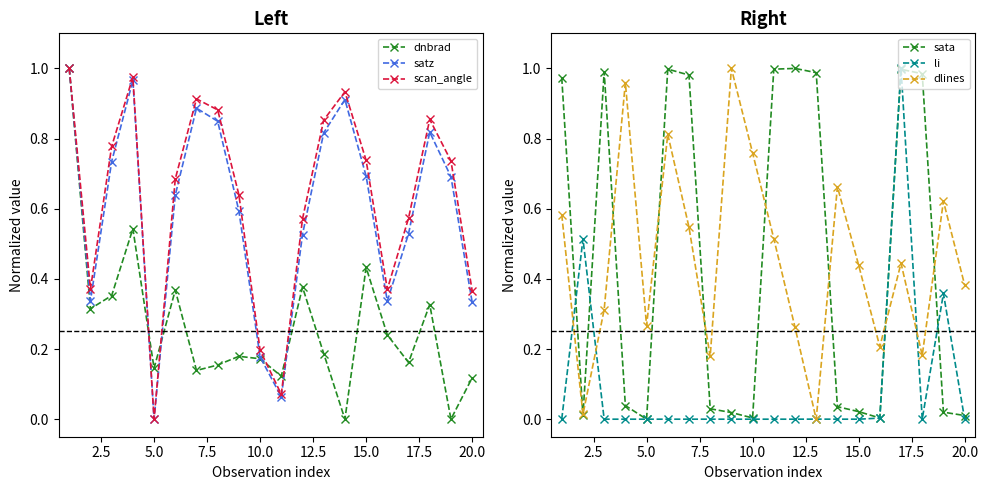

Is it true that sata equals -0.3 at 5.0?

False